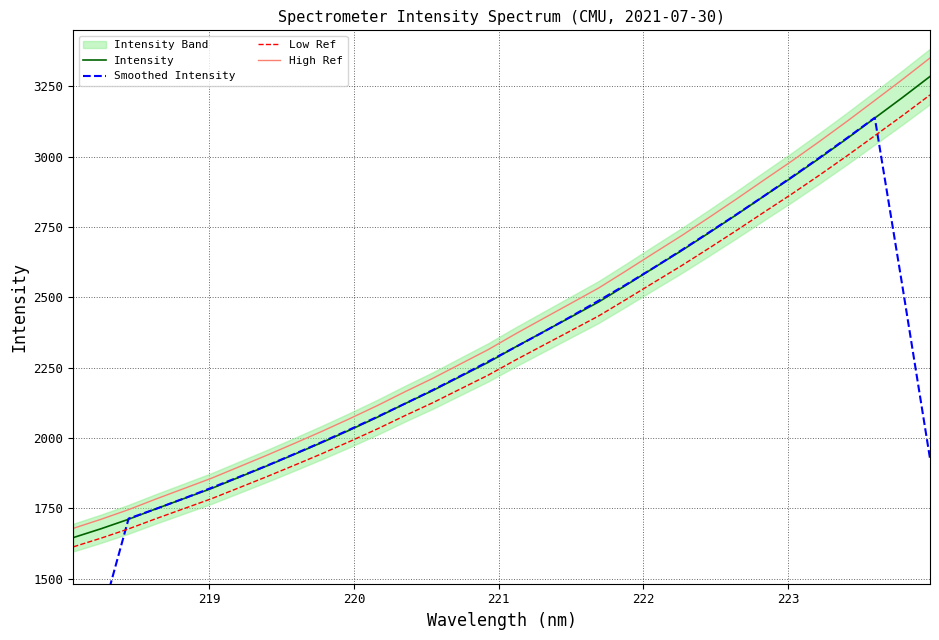

What is the value of the Intensity point at the 28th from the left?

2994.8